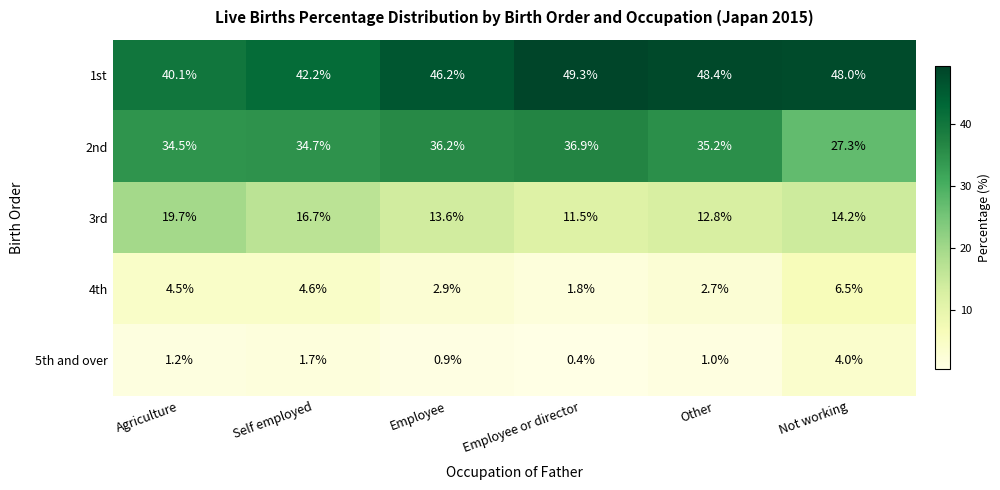

What is the maximum value for 1st?

49.3